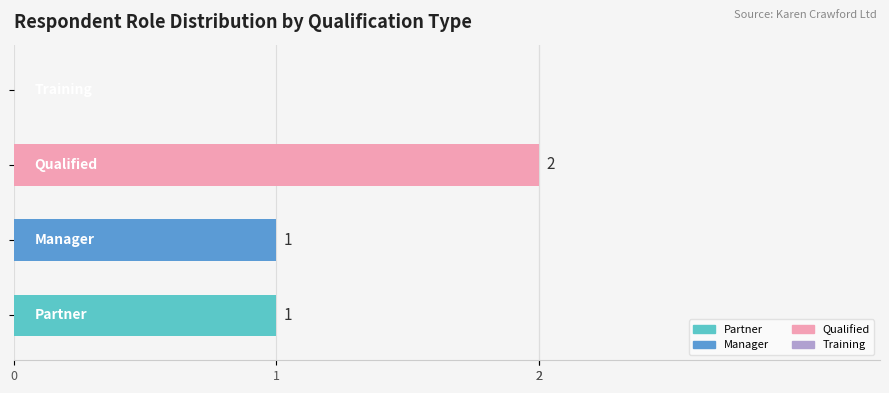

How many bars are there in each group?

4